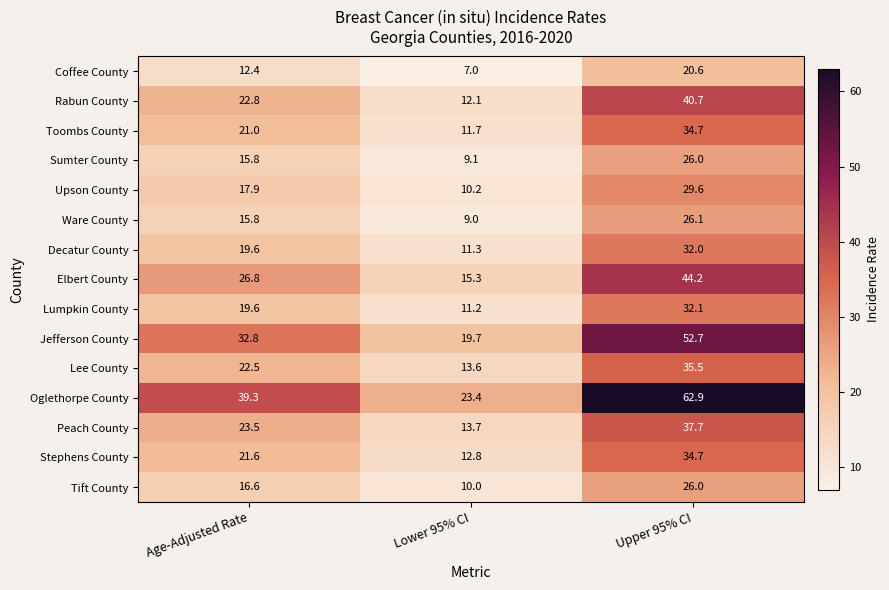

What is the total value across all series at Lower 95% CI?

190.1